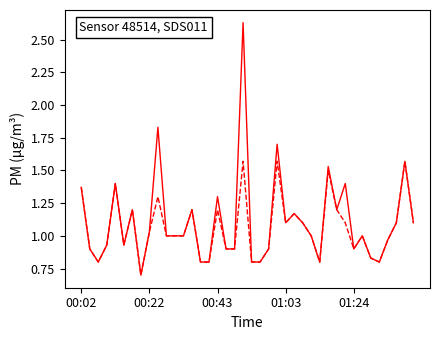

What is the minimum value shown in the chart?

0.7